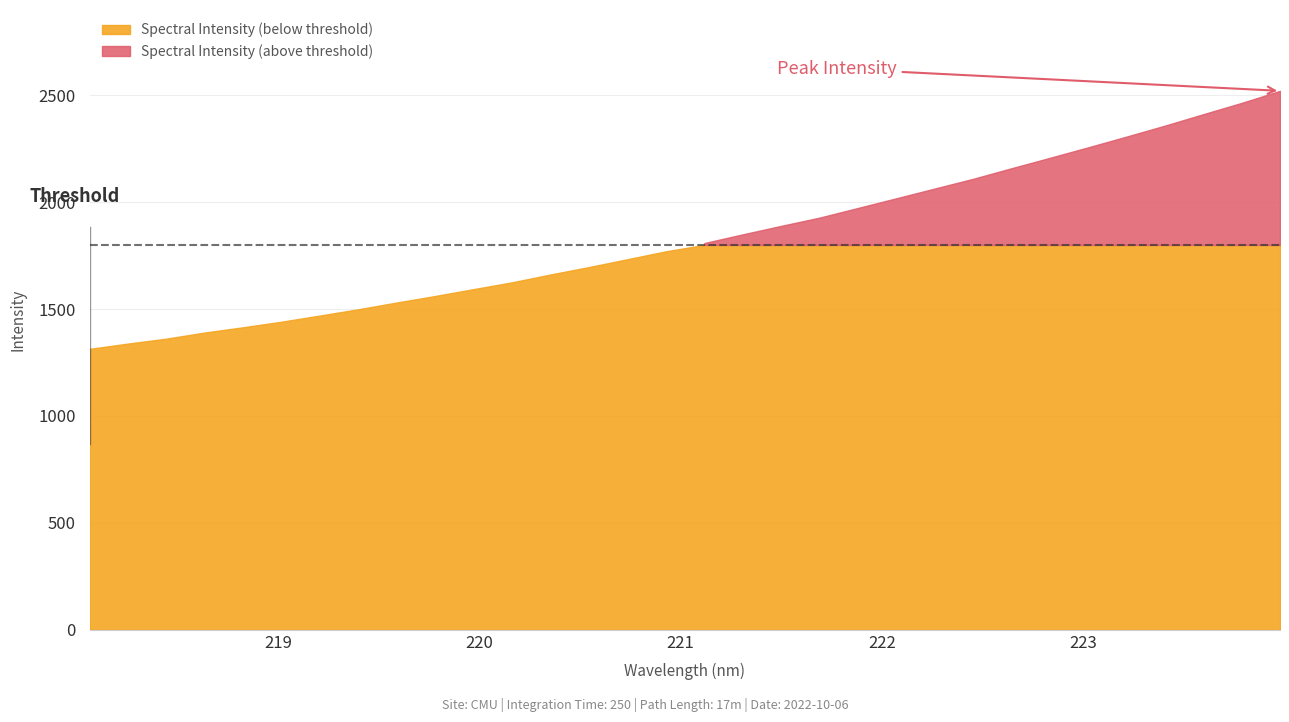

What is the difference between the values at 219.9712 and 218.0596?

279.7